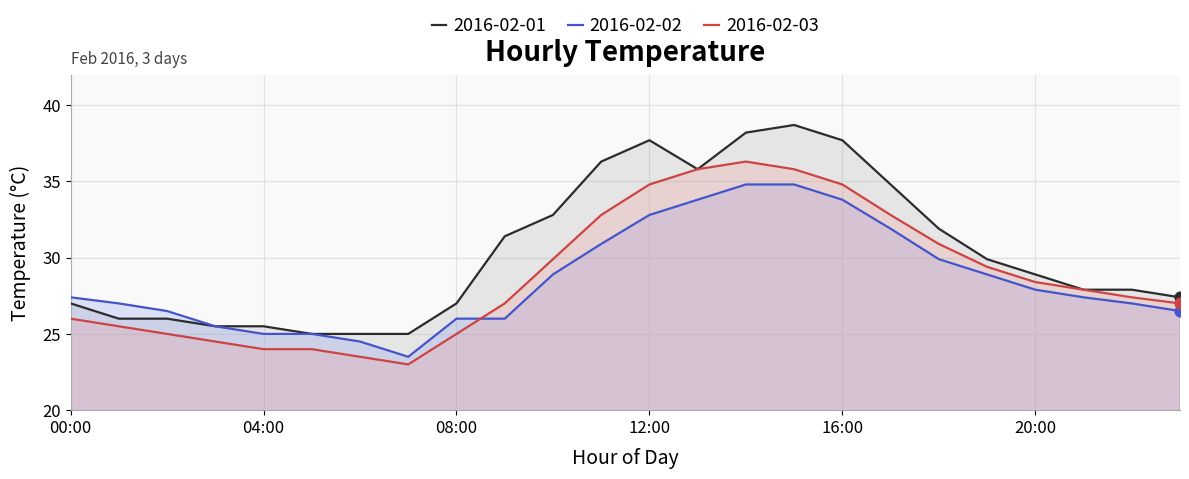

Which series has the largest Y range (max minus min)?

2016-02-01